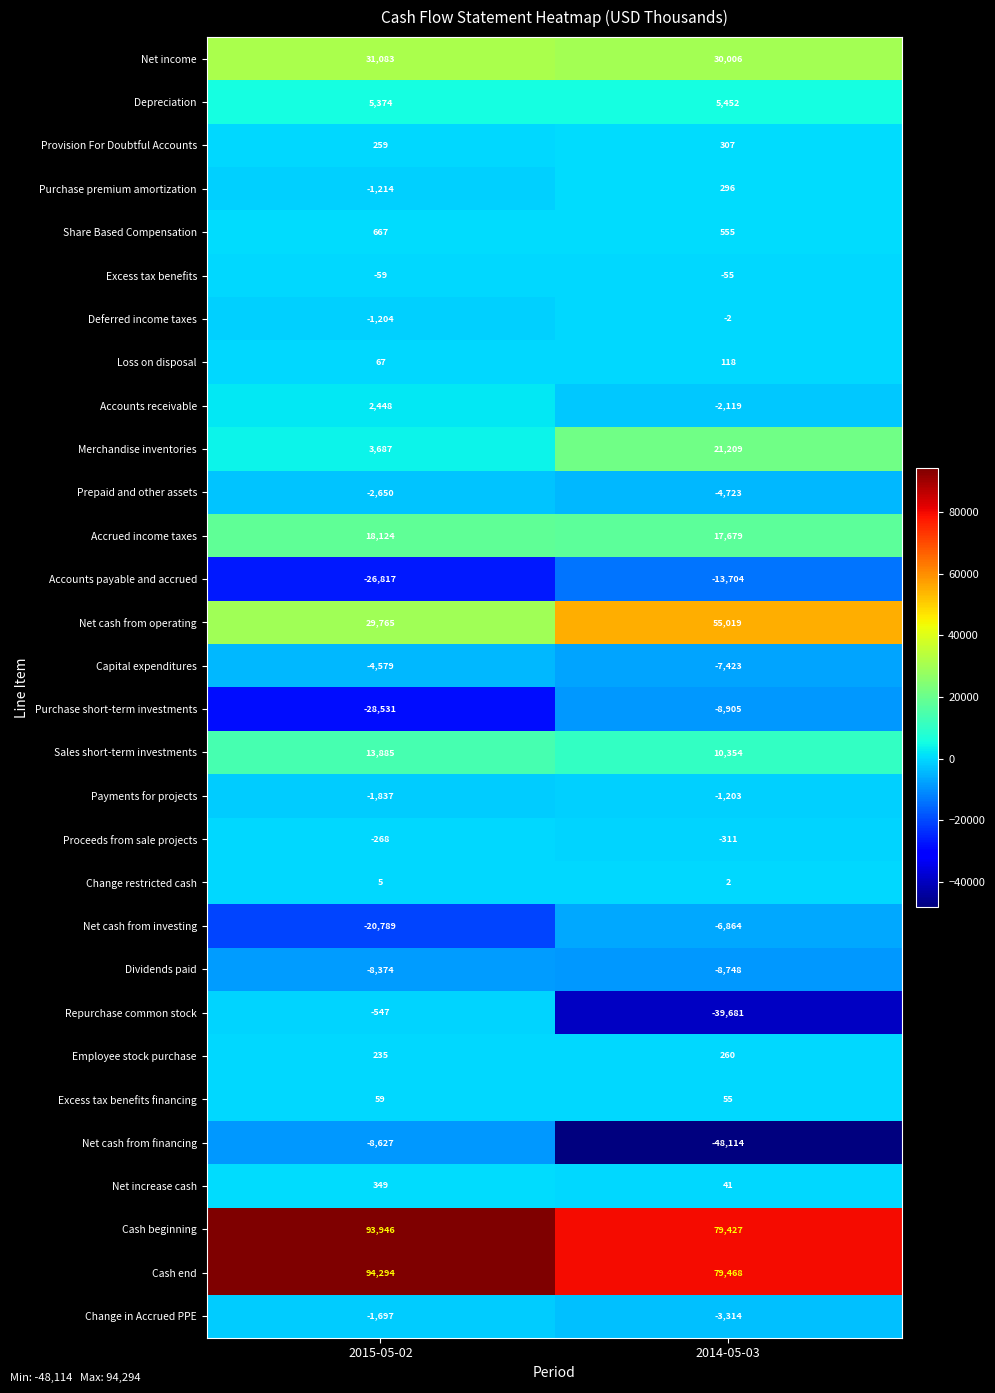

At which category does the chart reach its peak across all series?

2015-05-02